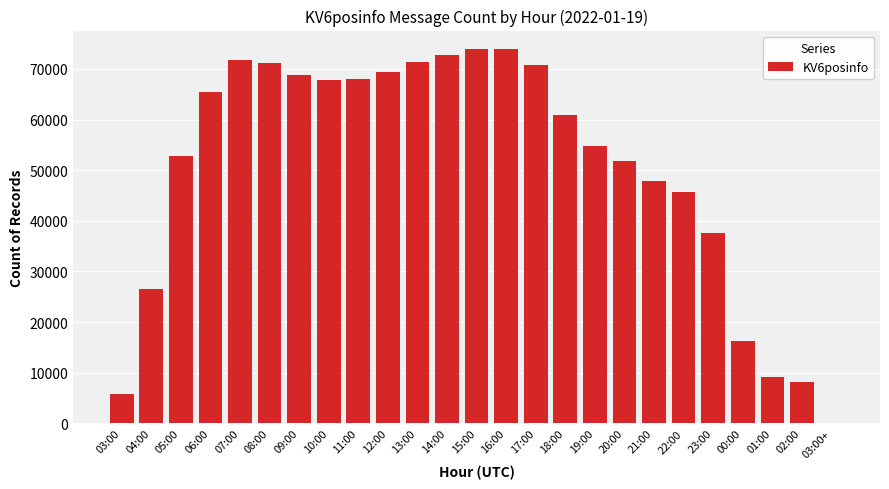

True or false: the data shows 68003 at 11:00.

True